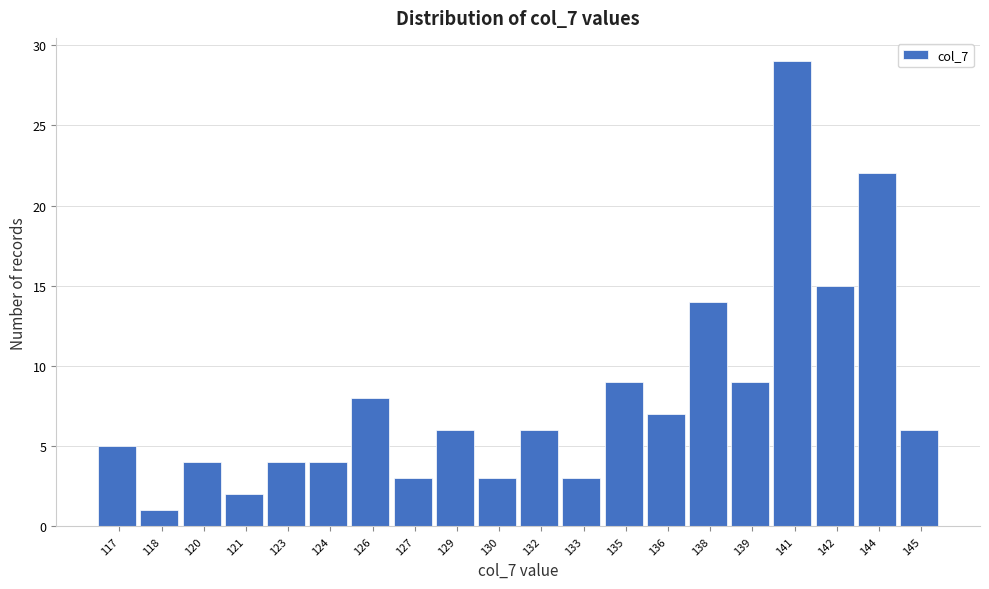

Reading left to right, transcribe all the data shown in this chart.

5	1	4	2	4	4	8	3	6	3	6	3	9	7	14	9	29	15	22	6